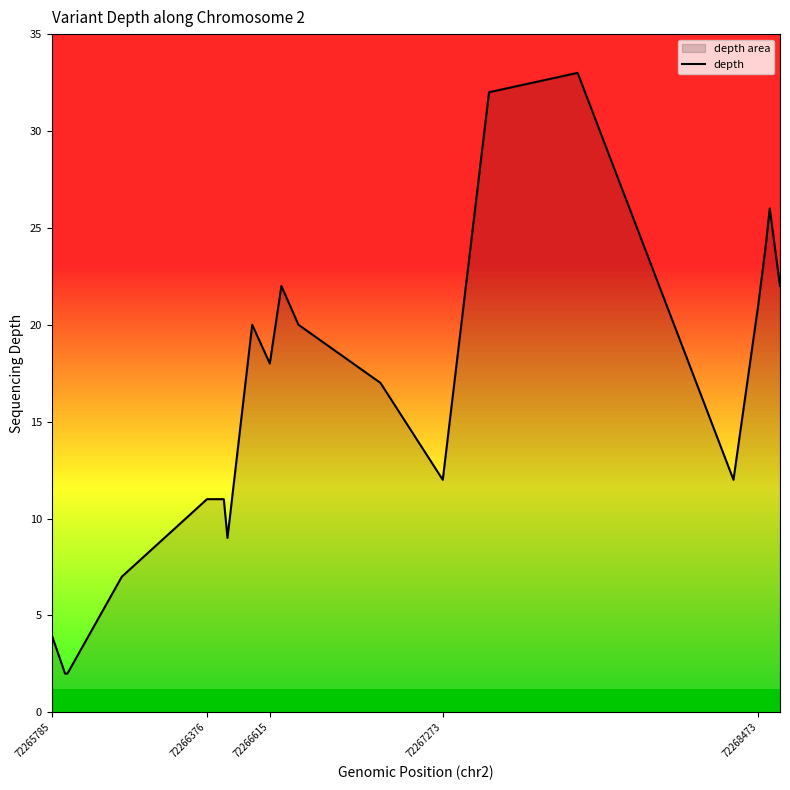

How many data points are less than 18?

10